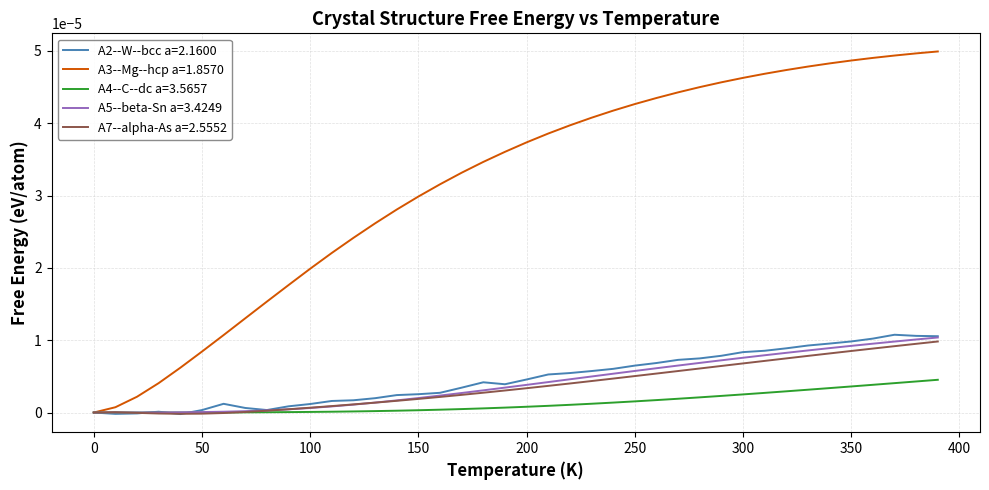

Which series has the widest spread of values?

A3--Mg--hcp a=1.8570